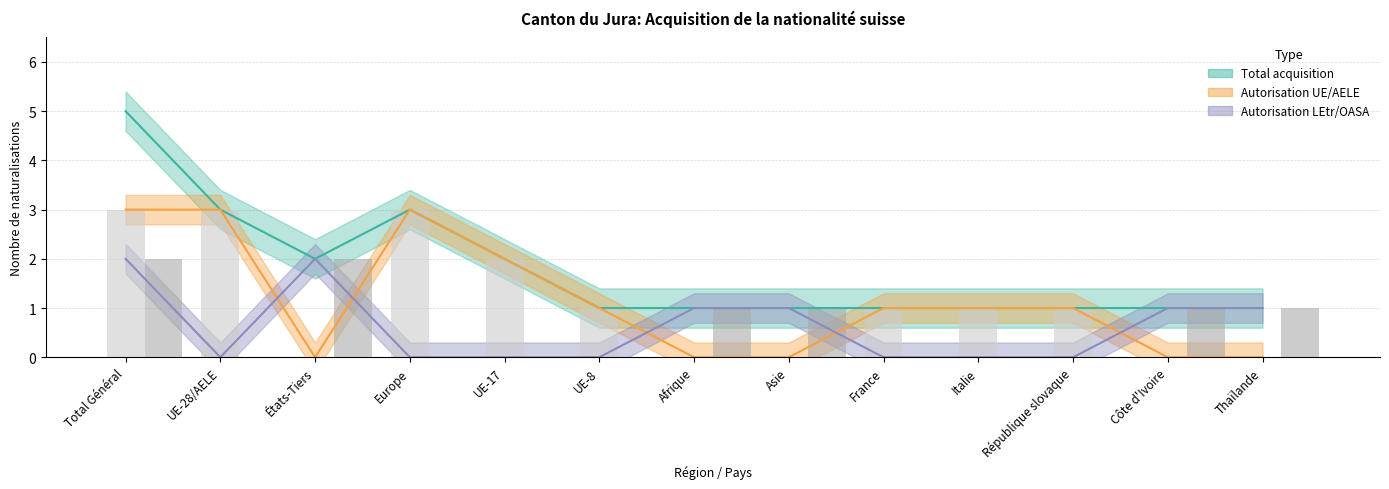

Reading left to right, list all the values displayed in this chart.

Naturalisations facilitées UE: 3	3	0	3	2	1	0	0	1	1	1	0	0
Naturalisations facilitées LEtr: 2	0	2	0	0	0	1	1	0	0	0	1	1